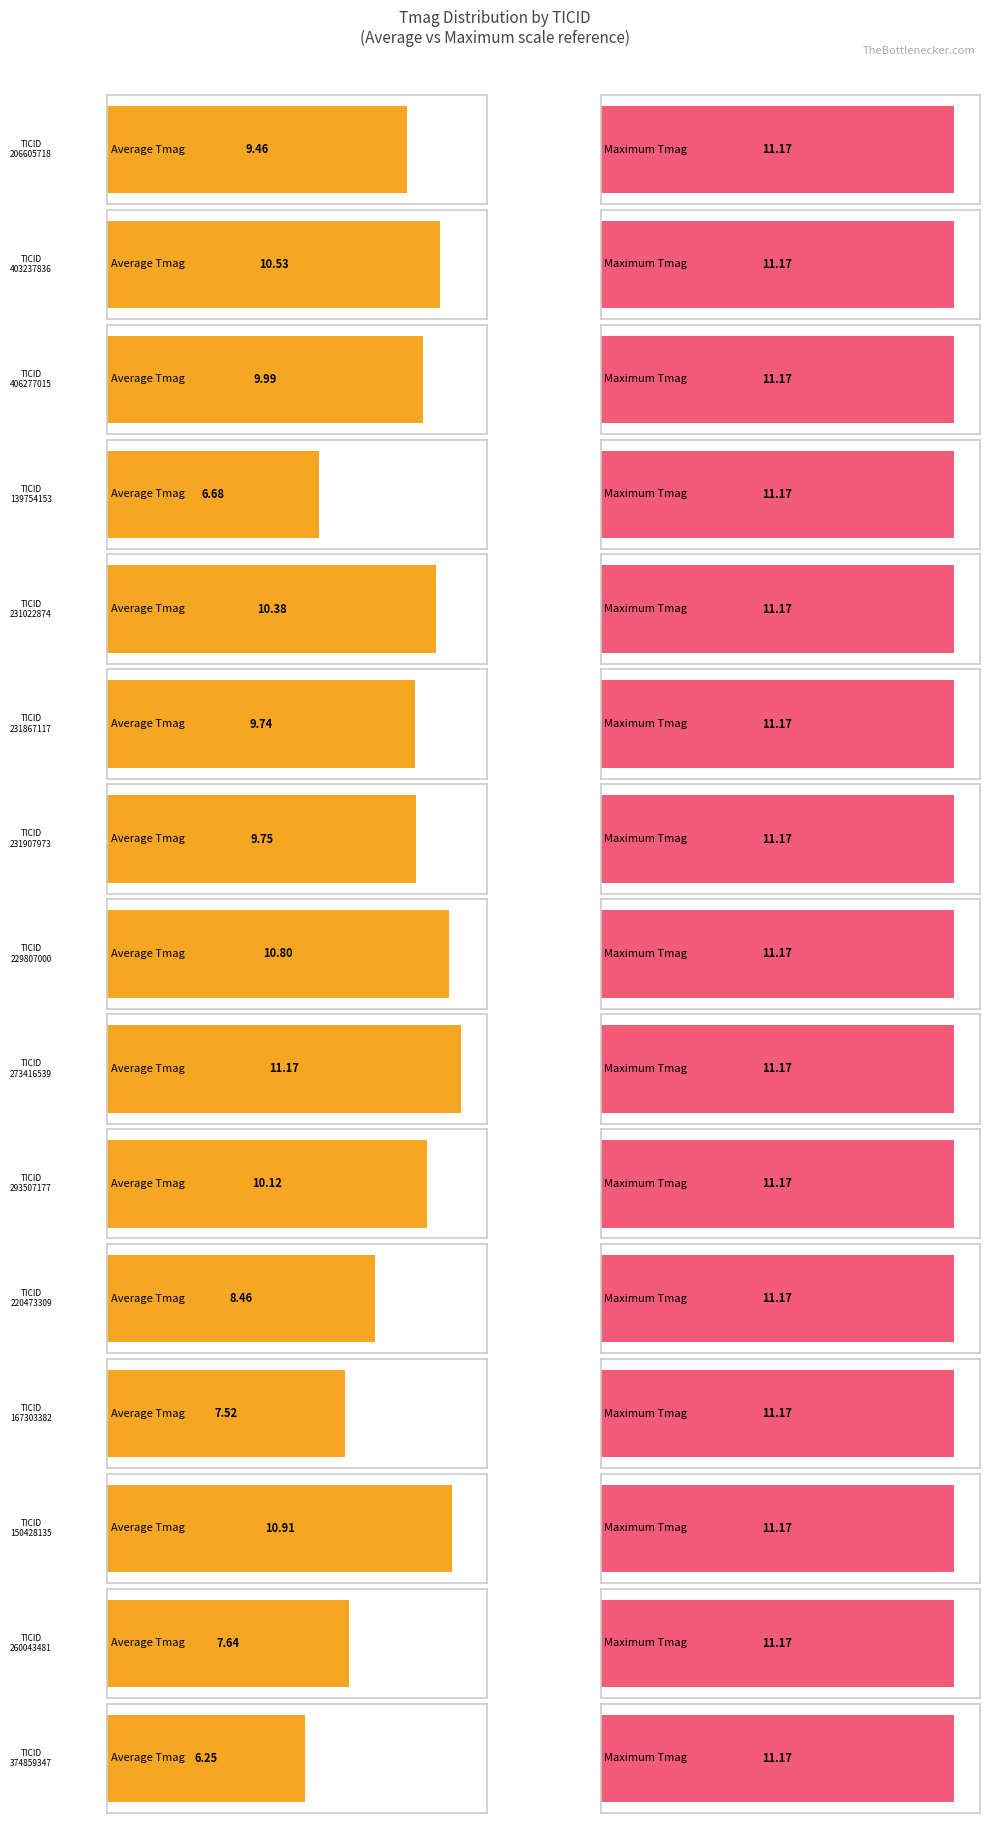

Does the chart contain stacked bars?

No